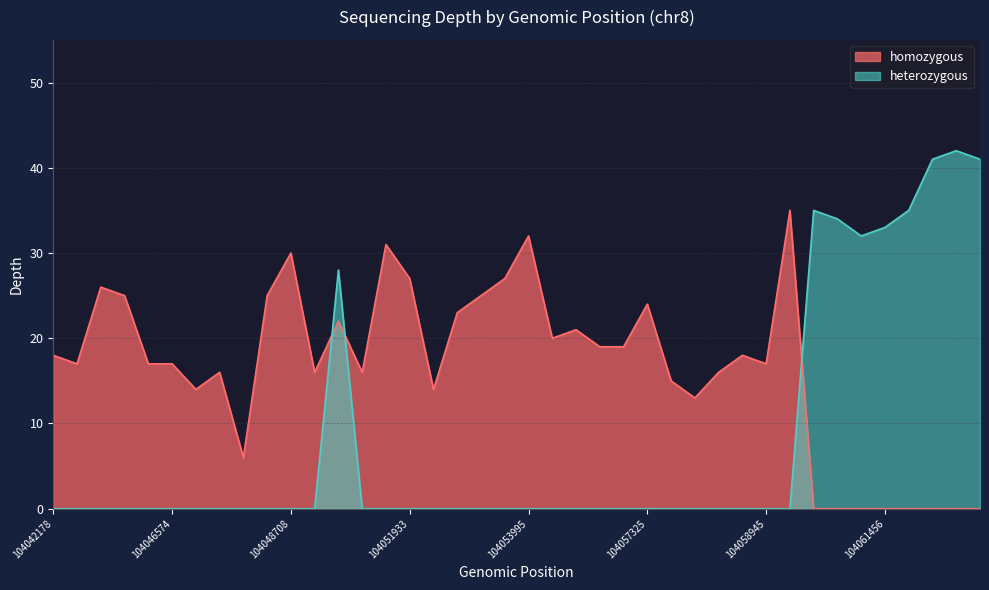

The chart shows a value of 13 at 104048708. True or false?

False